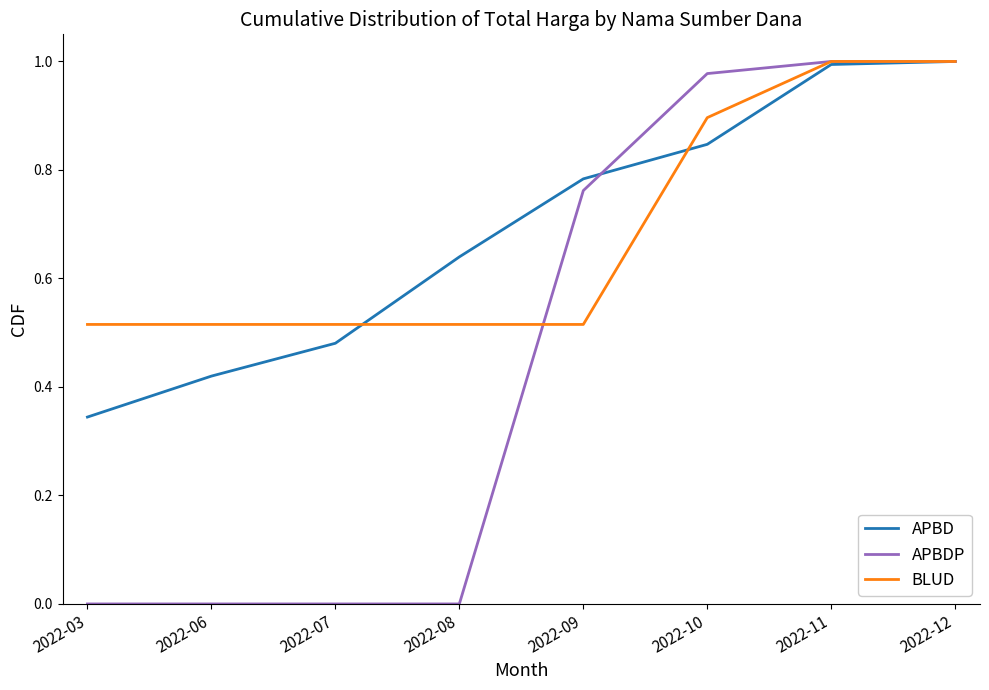

Is the value of BLUD at 2022-10 greater than the value of APBD at 2022-10?

Yes